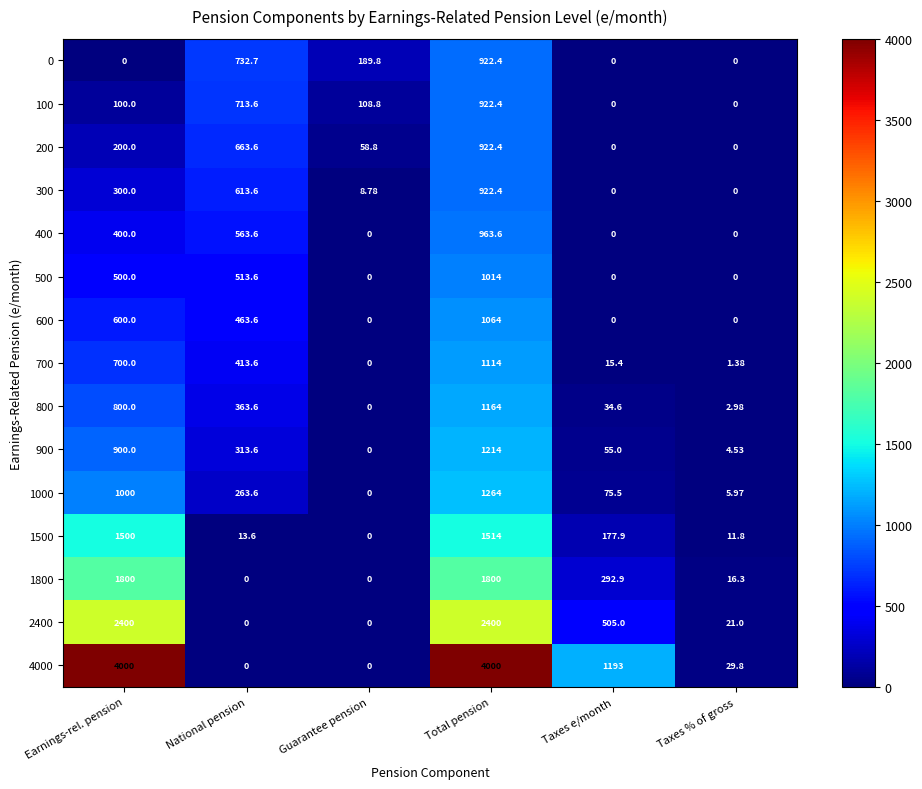

At how many categories does at least one series exceed 1813?

2